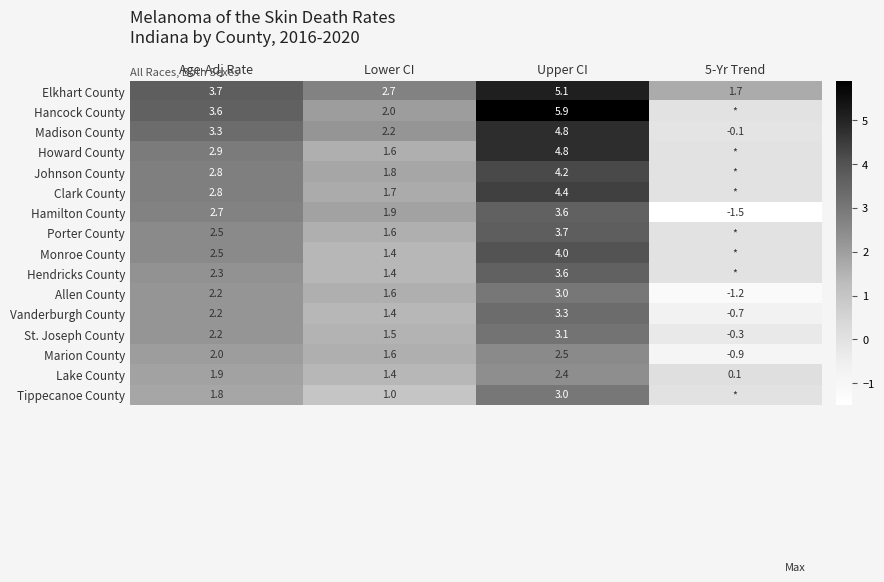

What is the sum of the Elkhart County values at Age-Adj Rate and 5-Yr Trend?

5.4